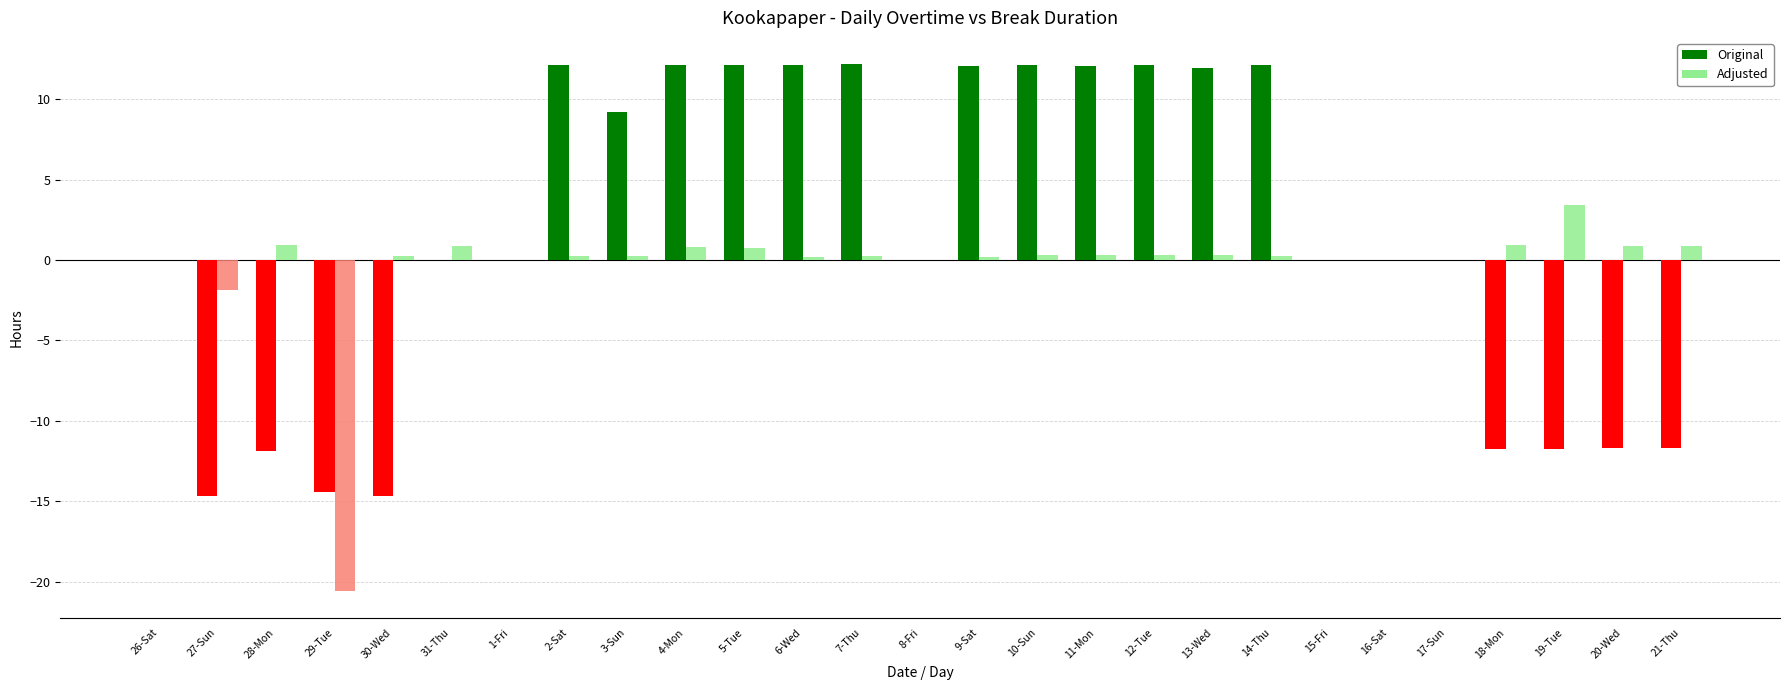

Count the number of data series in this chart.

2